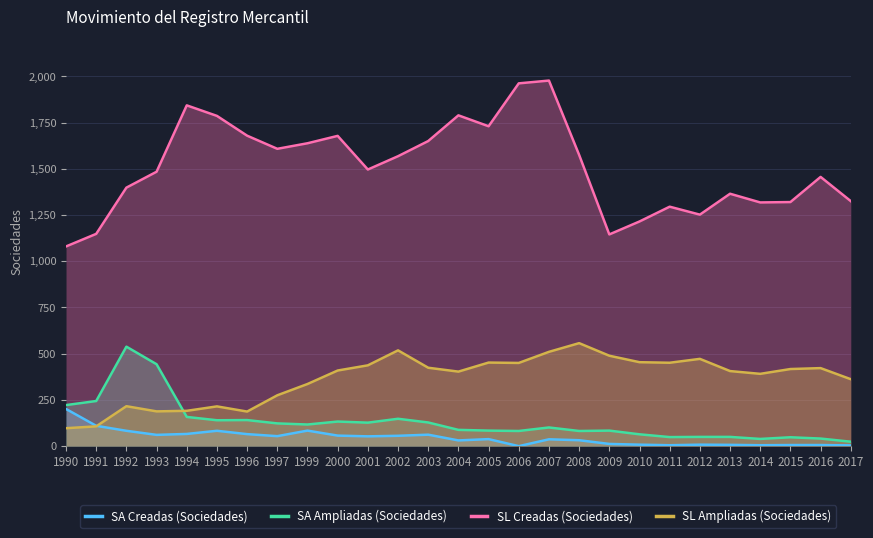

True or false: SL Creadas (Sociedades) and SA Ampliadas (Sociedades) intersect in this chart.

False